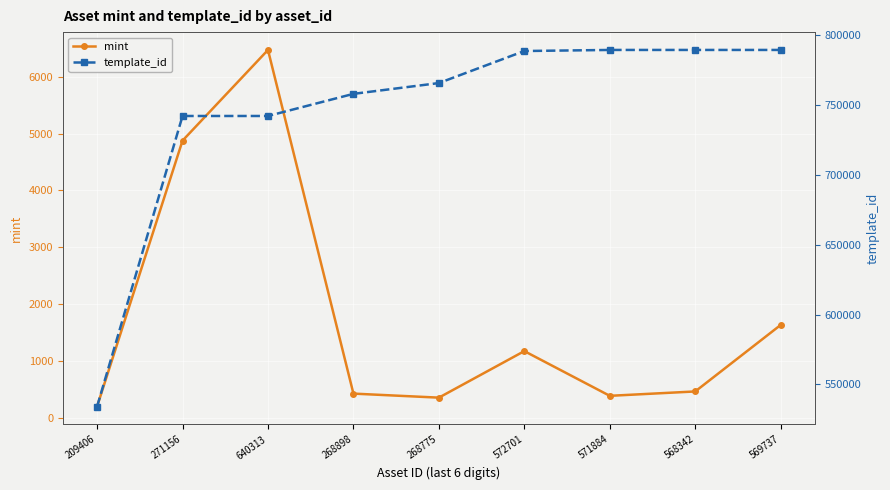

True or false: template_id has a value of 1389382 at 571884.

False